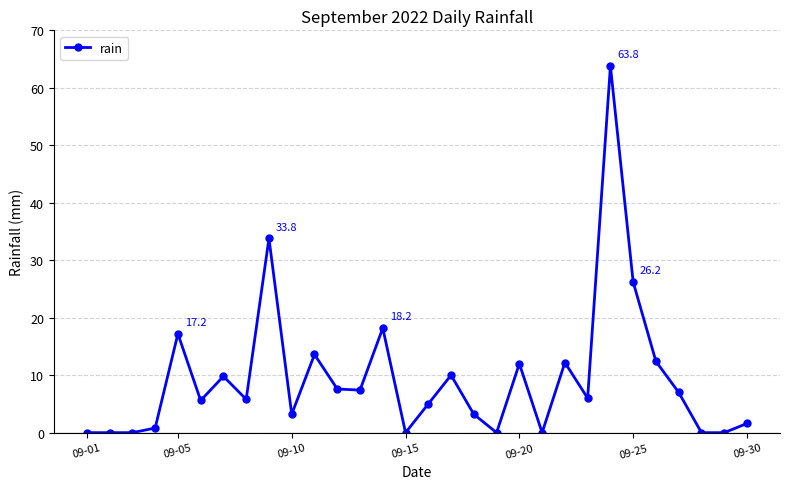

What is the sum of all values?

282.4